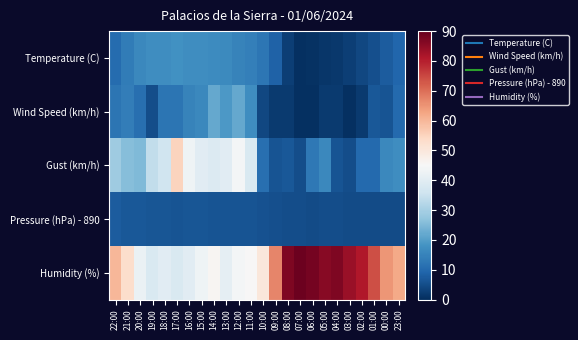

What is the total value across all series at 19:00?

100.5